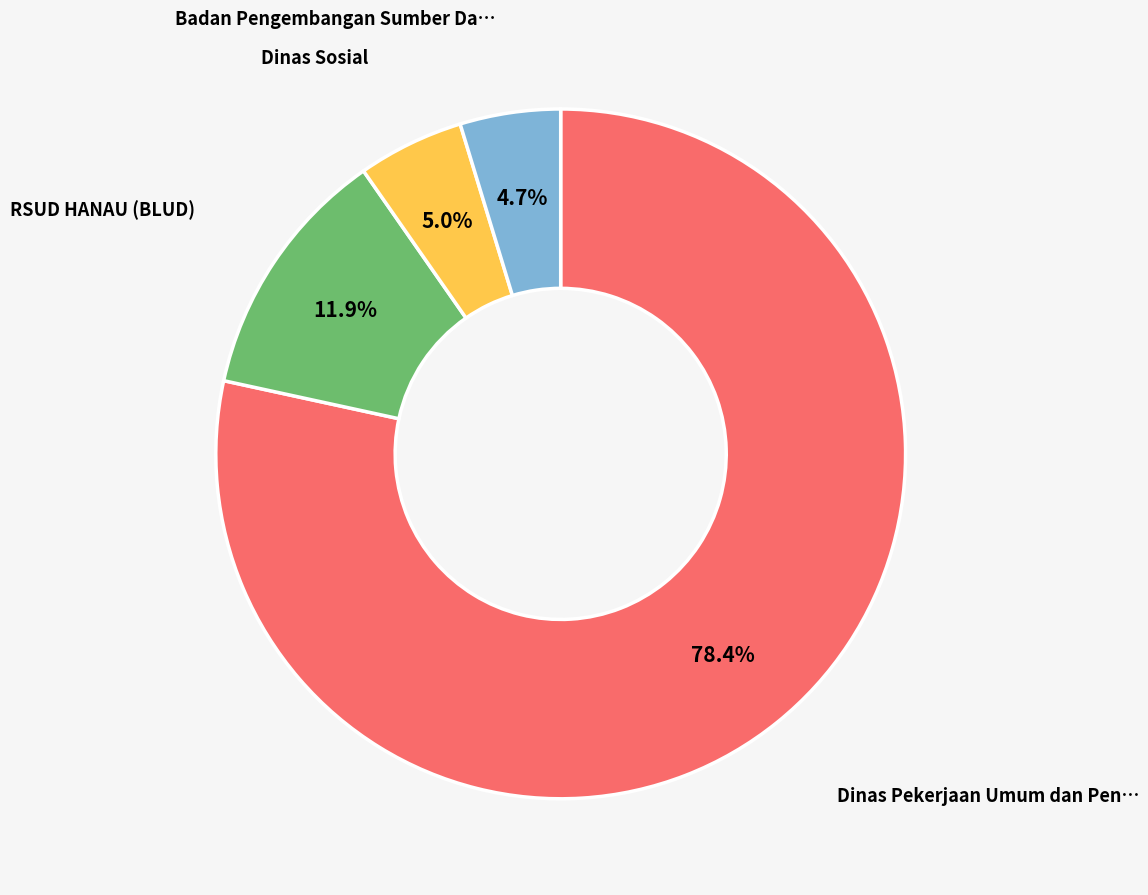

Is there any slice that represents more than half of the pie?

Yes